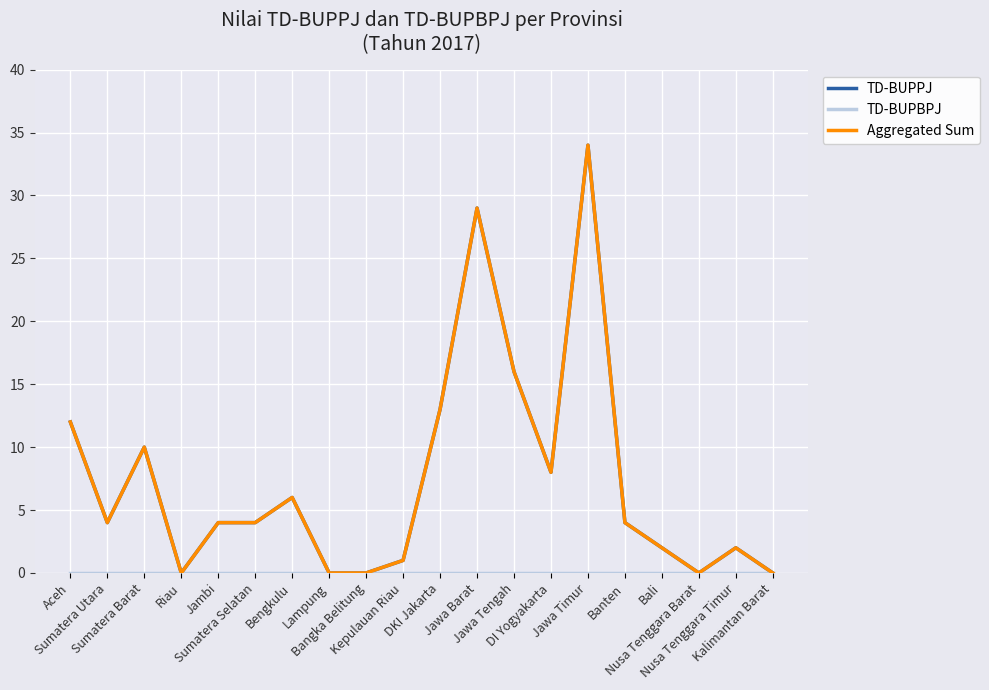

Is this an area chart (filled region under the line)?

No